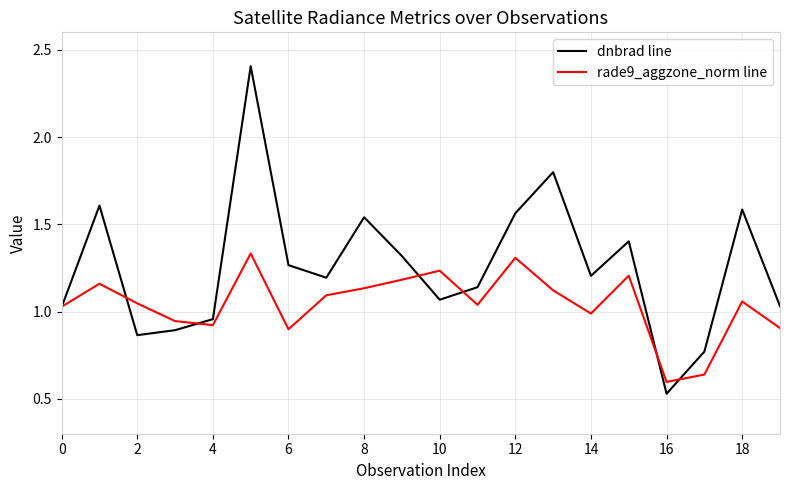

What is the maximum value for dnbrad line?

2.4